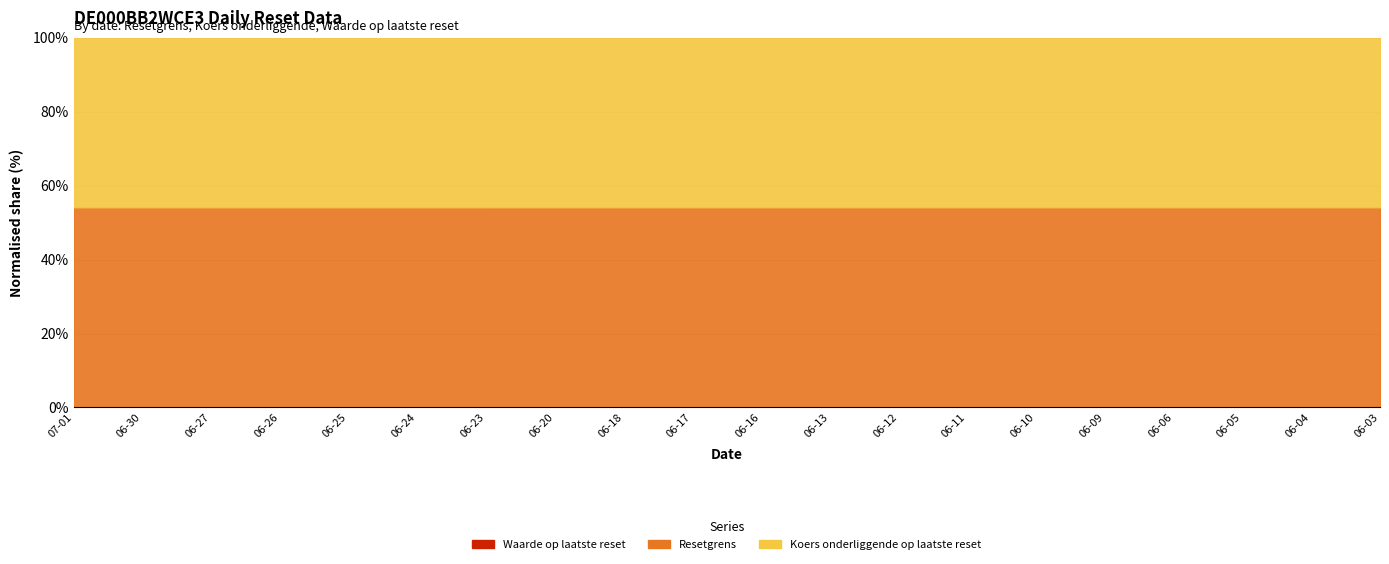

Does the chart display data point markers on the line(s)?

No